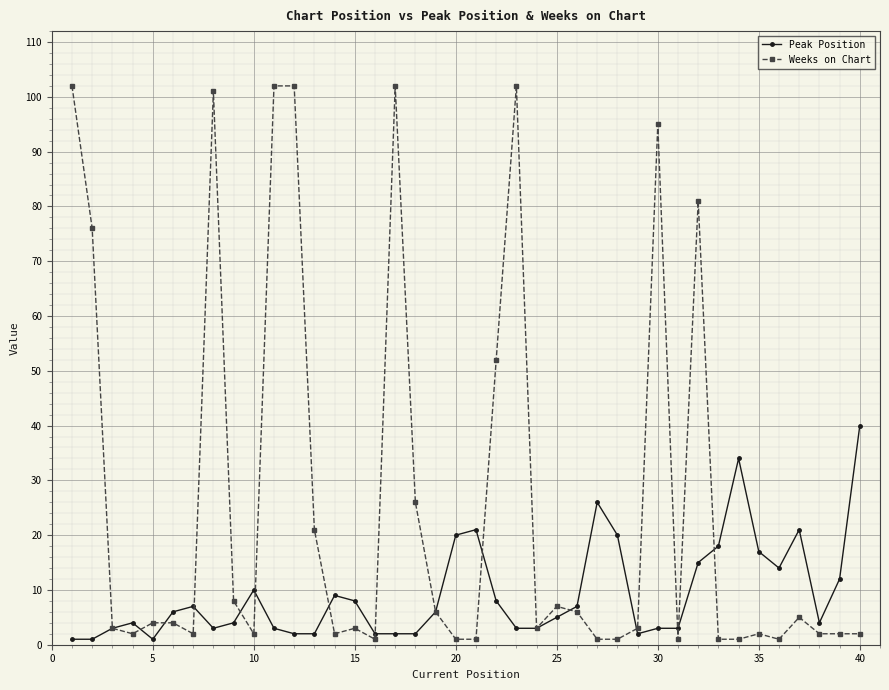

Which series has the largest range (max minus min)?

Weeks on Chart